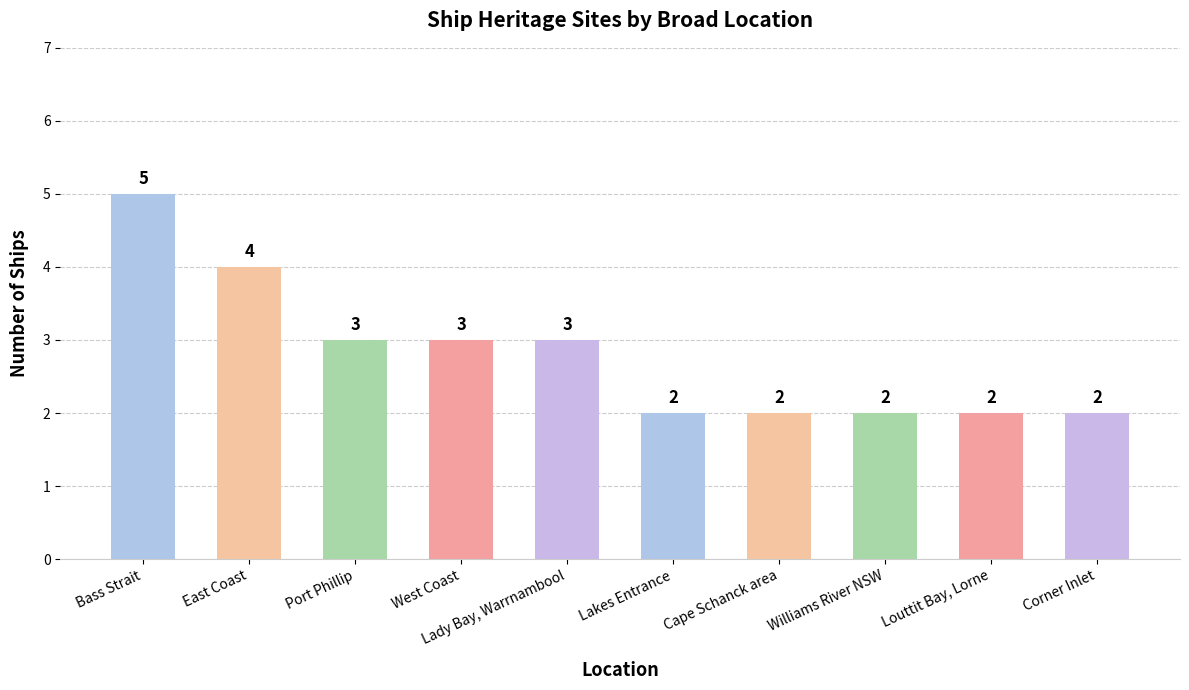

The value at Lady Bay, Warrnambool is 5. True or false?

False